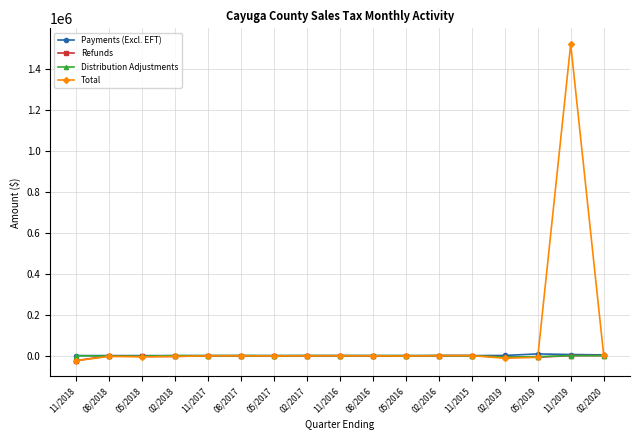

What are all the series names shown in the legend?

Payments (Excl. EFT), Refunds, Distribution Adjustments, Total